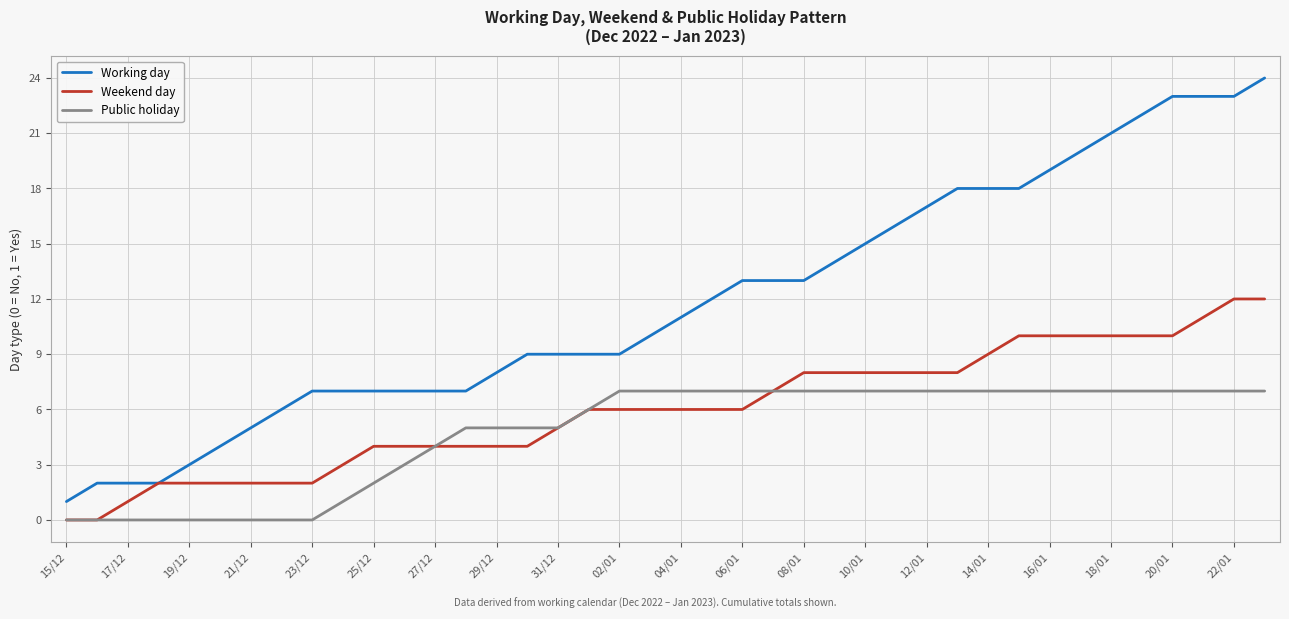

Reading left to right, extract all data points from this chart.

Working day: 1	2	2	2	3	4	5	6	7	7	7	7	7	7	8	9	9	9	9	10	11	12	13	13	13	14	15	16	17	18	18	18	19	20	21	22	23	23	23	24
Weekend day: 0	0	1	2	2	2	2	2	2	3	4	4	4	4	4	4	5	6	6	6	6	6	6	7	8	8	8	8	8	8	9	10	10	10	10	10	10	11	12	12
Public holiday: 0	0	0	0	0	0	0	0	0	1	2	3	4	5	5	5	5	6	7	7	7	7	7	7	7	7	7	7	7	7	7	7	7	7	7	7	7	7	7	7